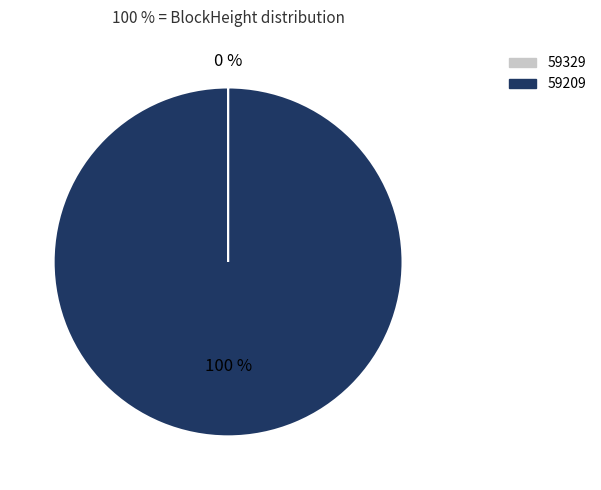

Which category has the biggest portion of the pie?

59209